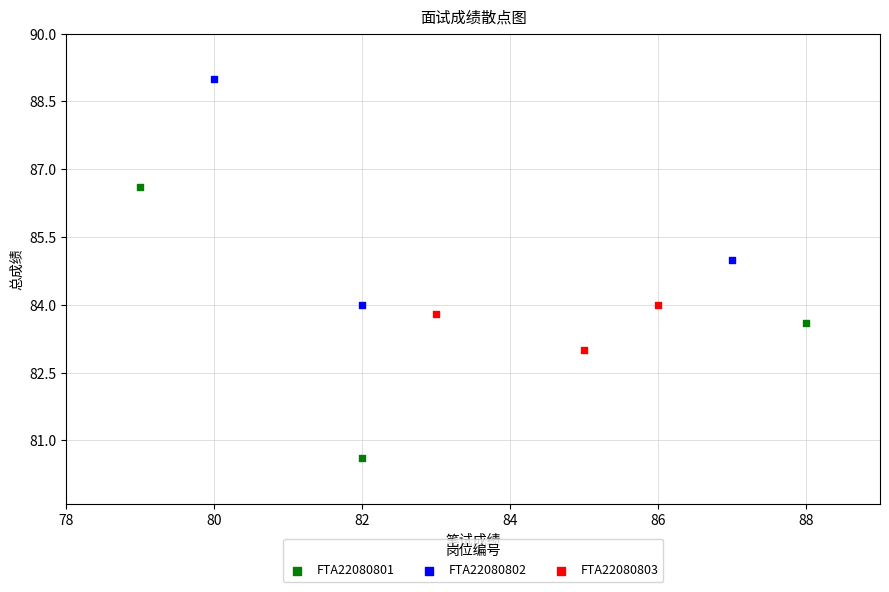

Which series contains the highest Y value?

FTA22080802